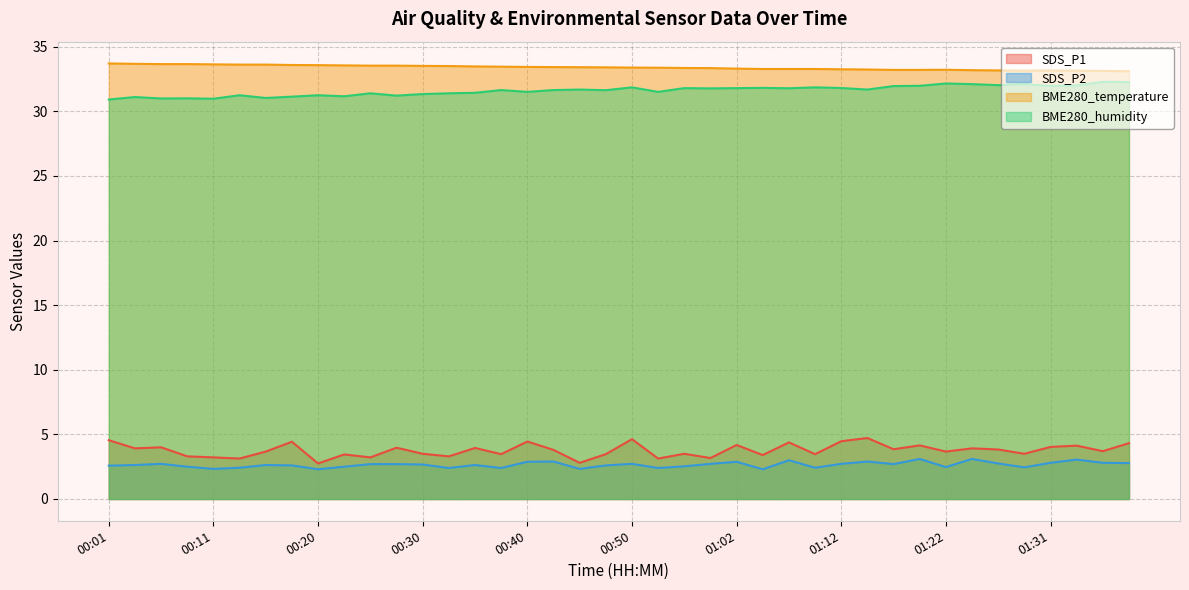

The BME280_humidity series shows 32.1 at 01:24. True or false?

True